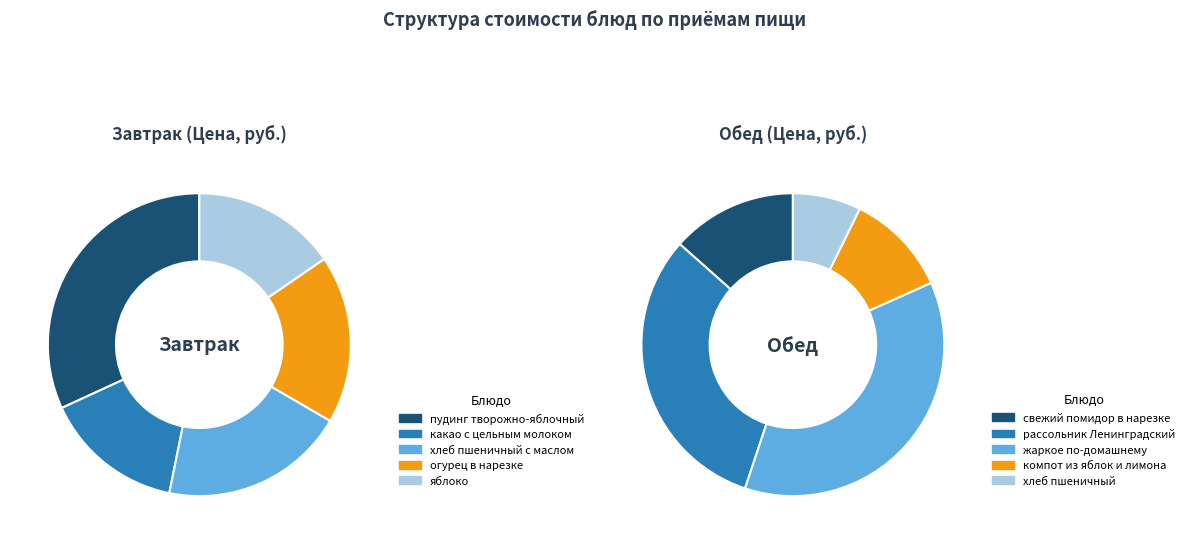

What is the ratio of the value at пудинг творожно-яблочный to the value at хлеб пшеничный?

3.2